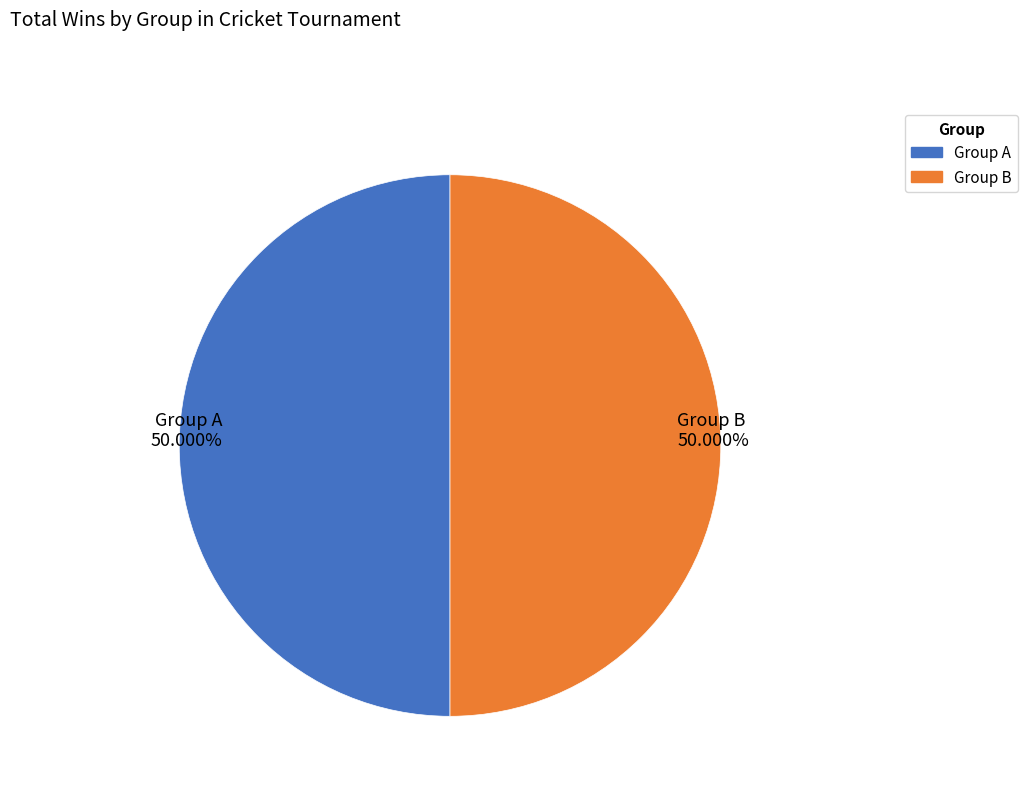

What is the ratio of the value at Group A to the value at Group B?

1.0